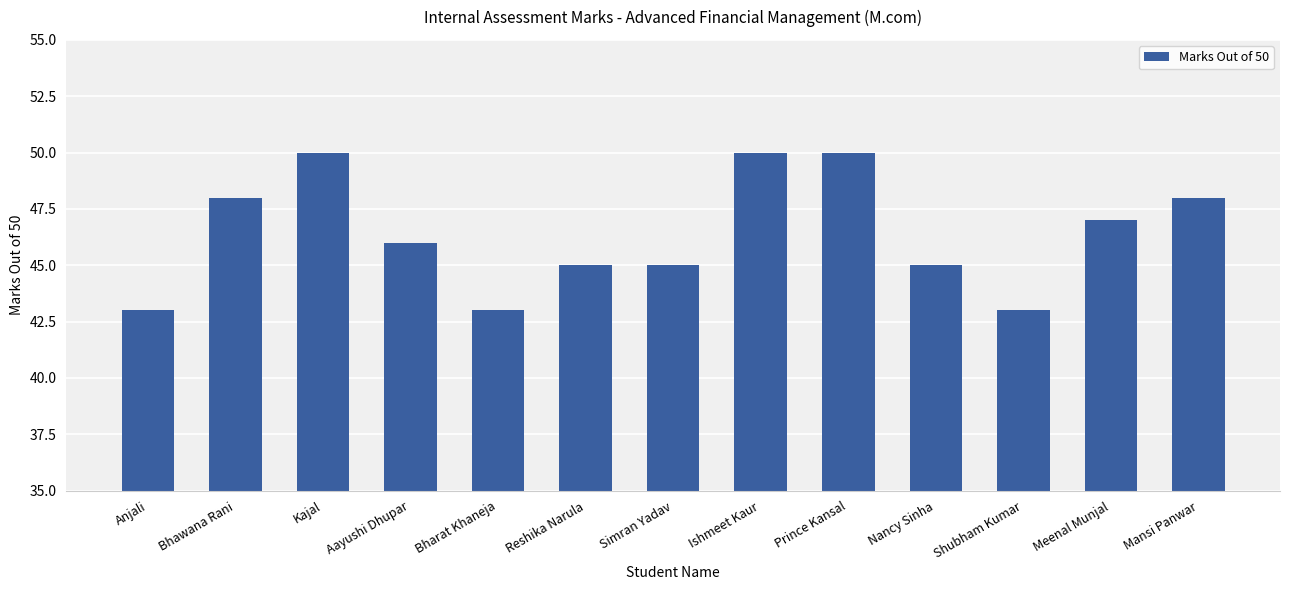

At which label does the data first exceed 46?

Bhawana Rani